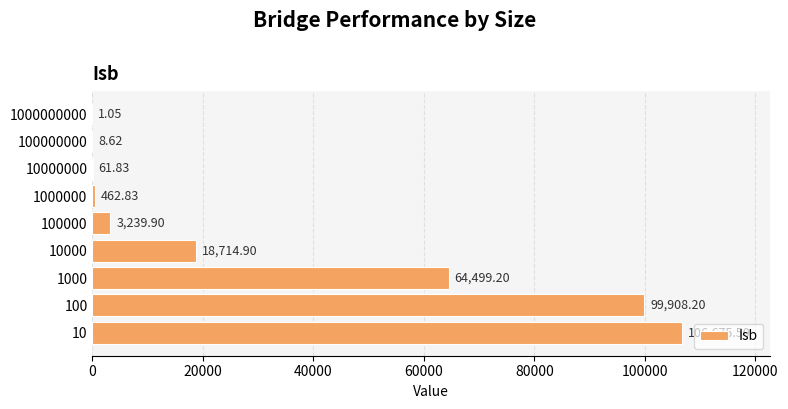

What is the maximum value shown in the chart?

106675.5